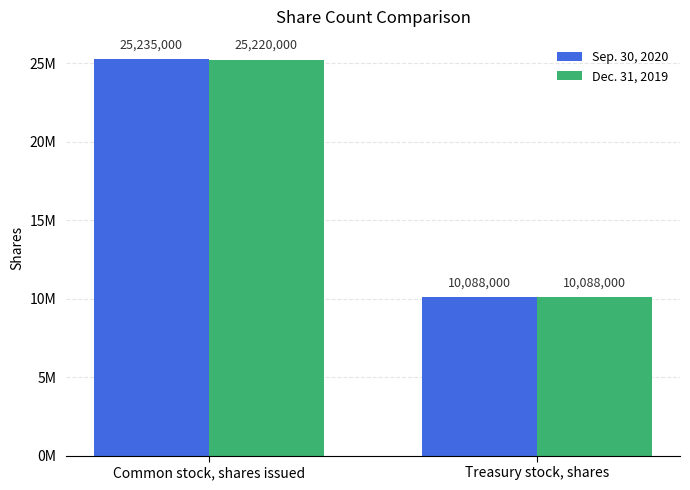

Are the bars grouped side by side (vs. stacked)?

Yes